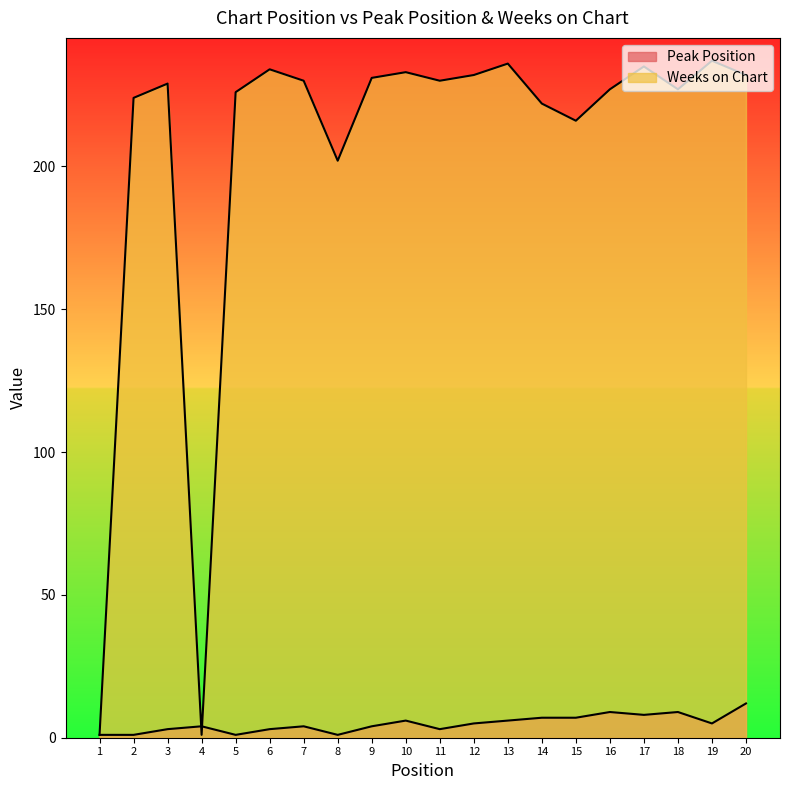

How many intersections are there between Weeks on Chart and Peak Position?

2